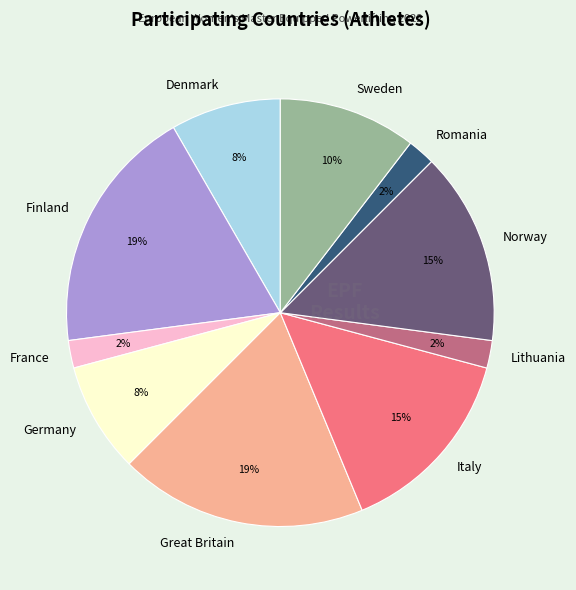

Does Great Britain represent more than half of the total?

No